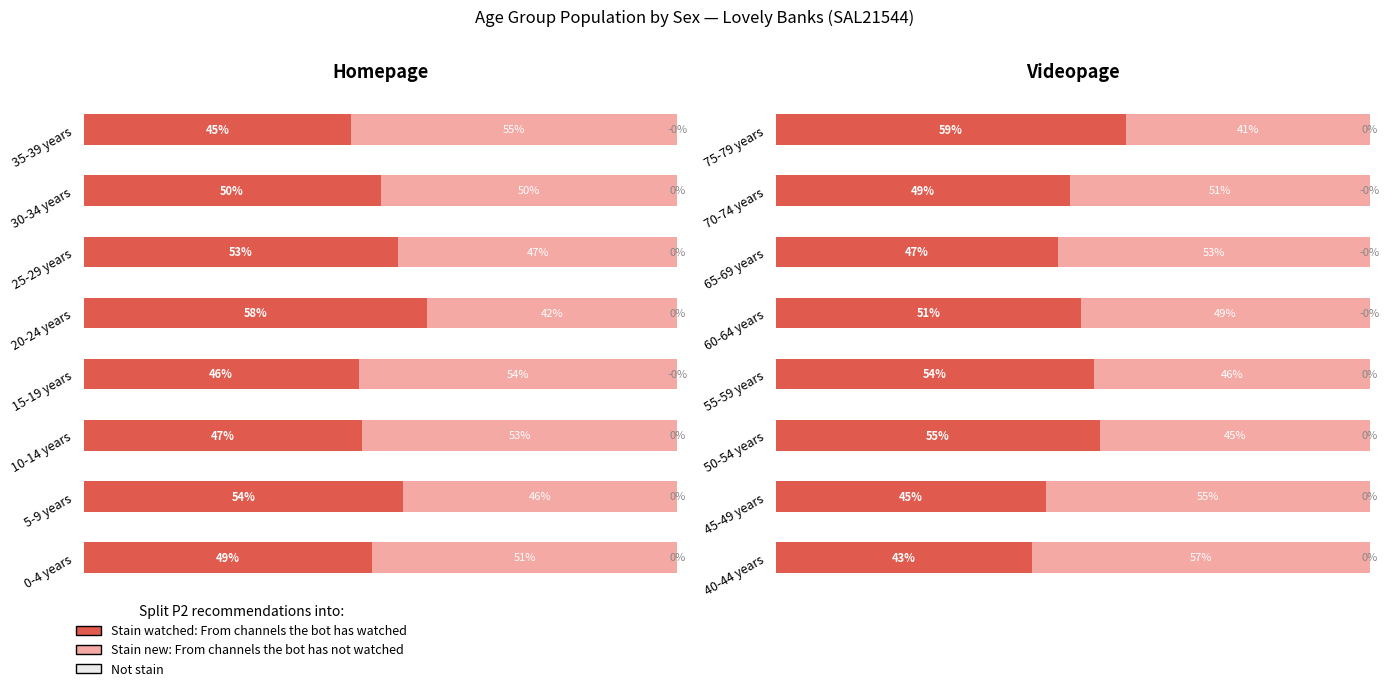

How many categories are shown in the chart?

8